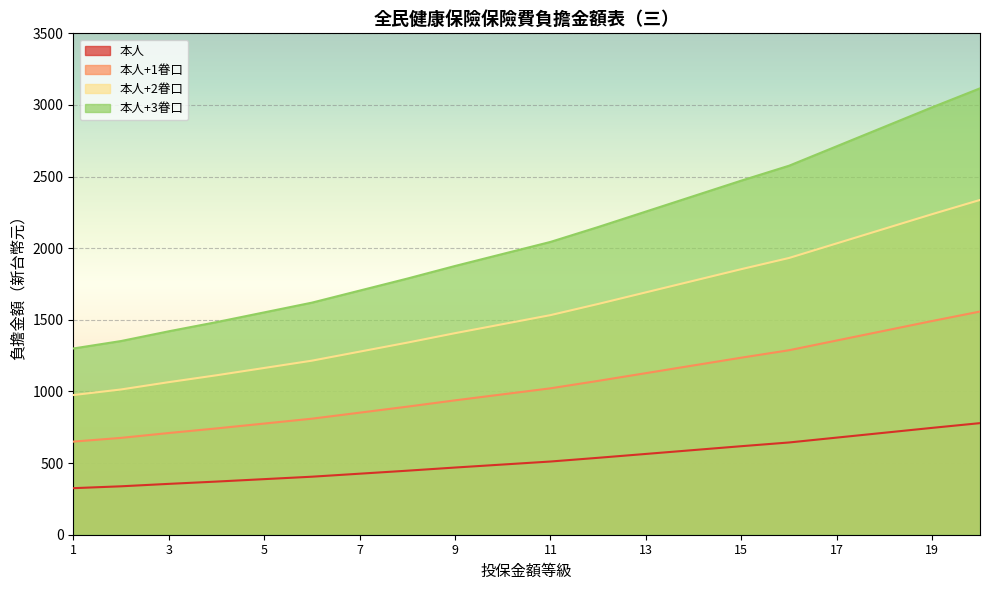

What is the difference between the 本人+1眷口 values at 2 and 3?

17